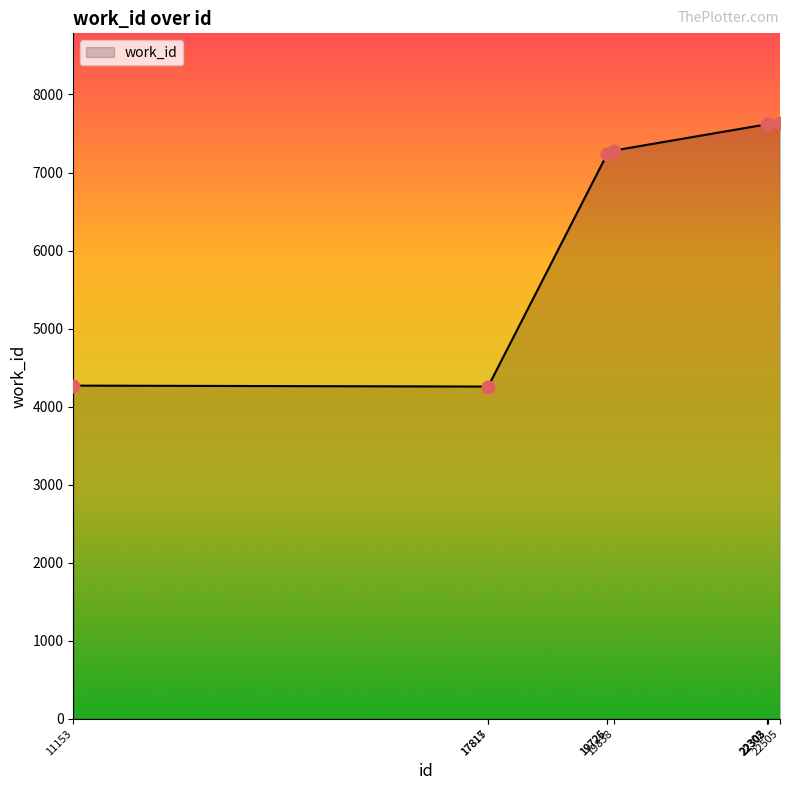

What is the change in value from 19838 to 22505?

+356